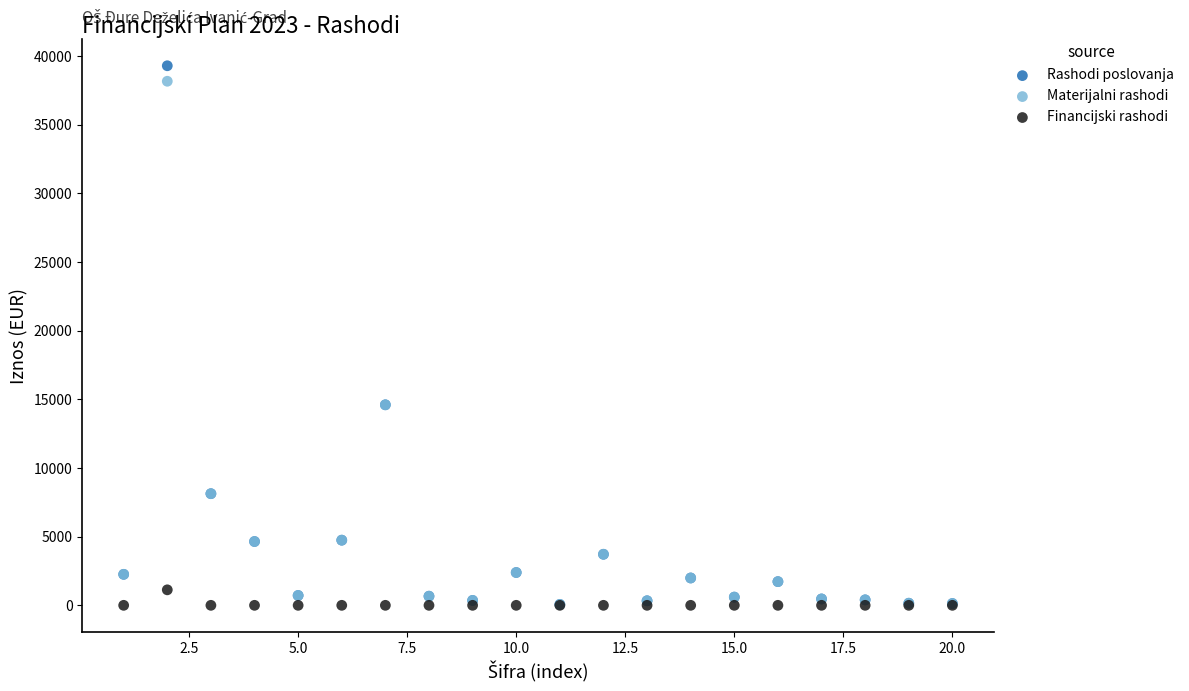

What are all the series names shown in the legend?

Rashodi poslovanja, Materijalni rashodi, Financijski rashodi